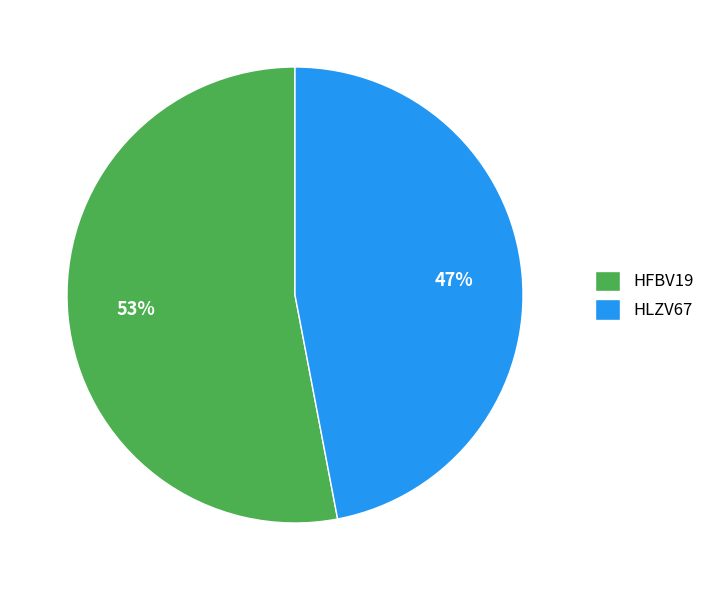

True or false: HLZV67 accounts for 41% of the total.

False